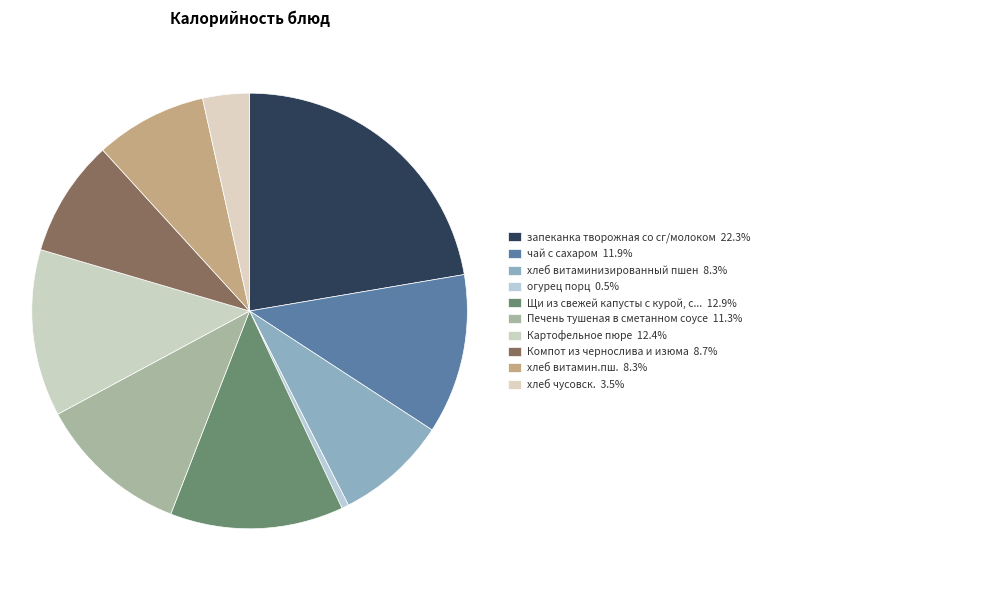

How many segments does this pie chart have?

10